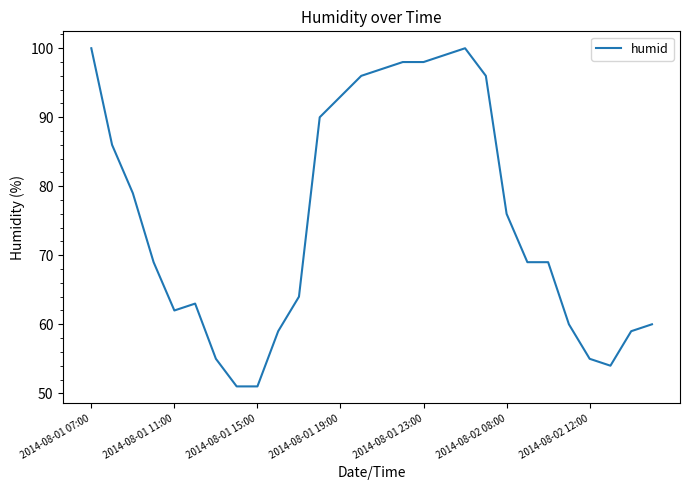

What is the smallest value displayed?

51